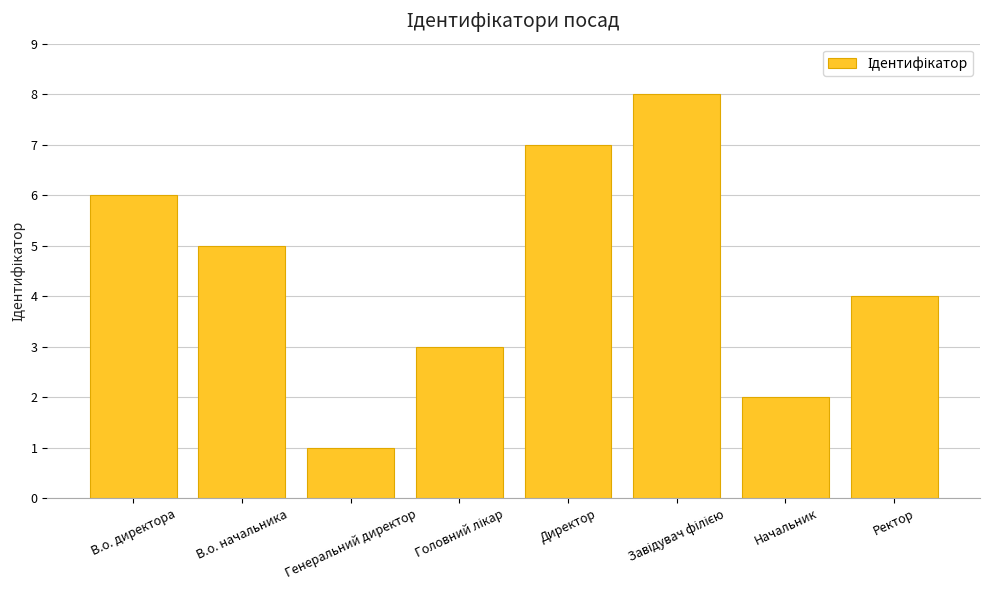

What is the difference between the second highest and minimum values?

6